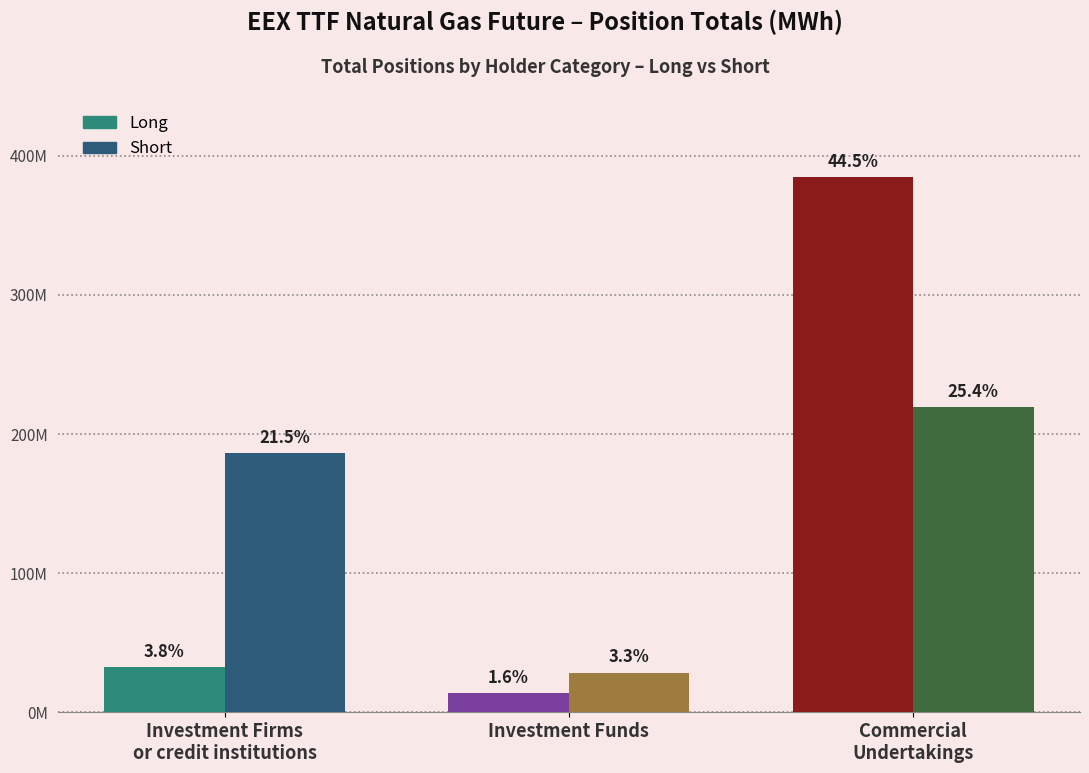

What are all the series names shown in the legend?

Long, Short